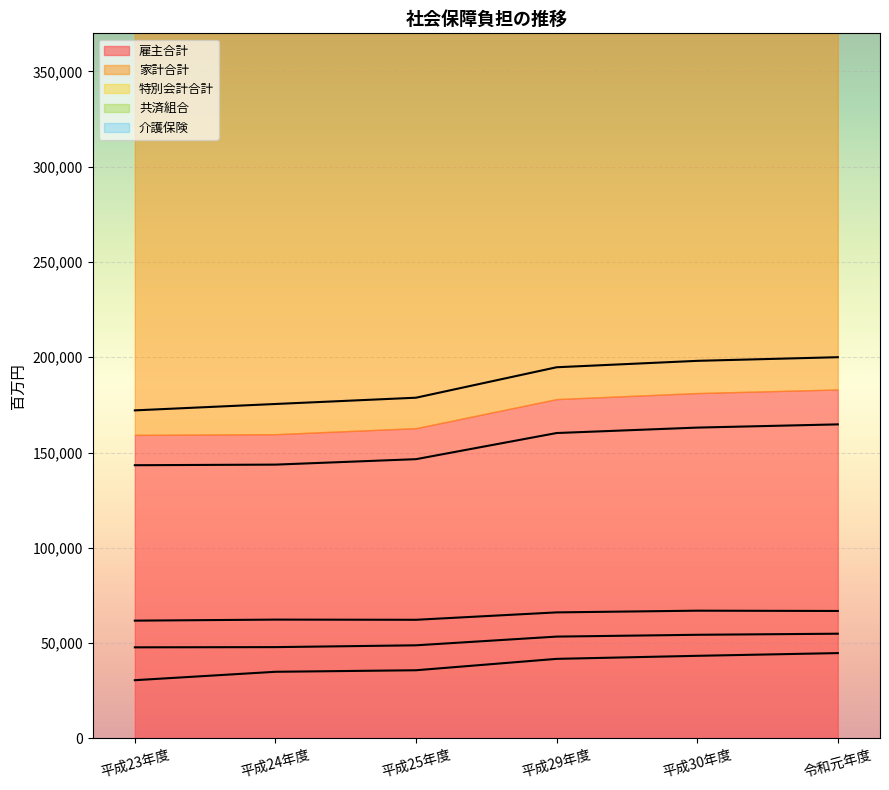

Which series has the widest spread of values?

家計合計